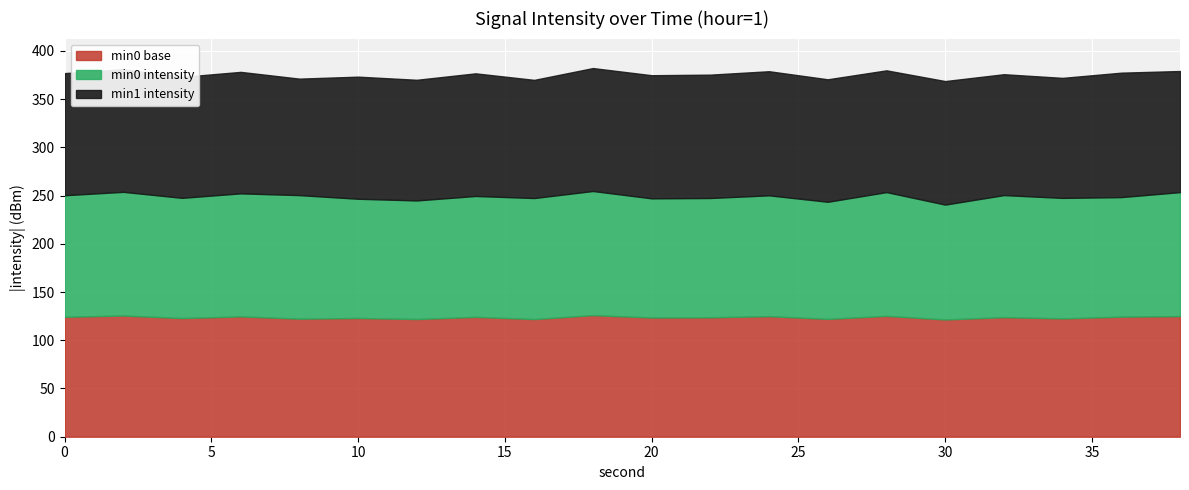

What is the value of the 8th point from the left?

-125.4